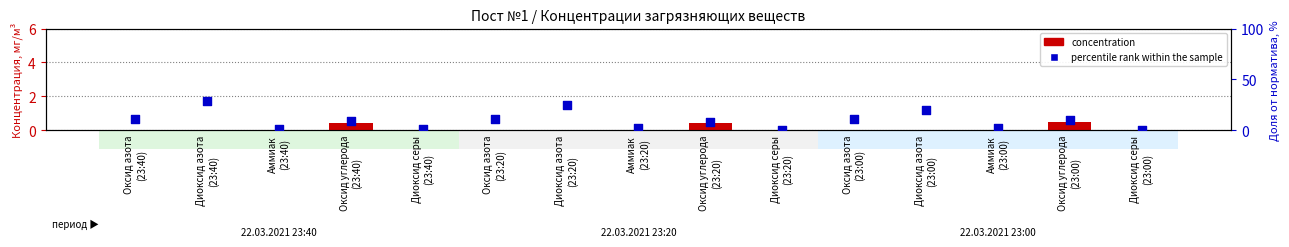

At which category is the sum across all series the highest?

Диоксид азота
(23:40)